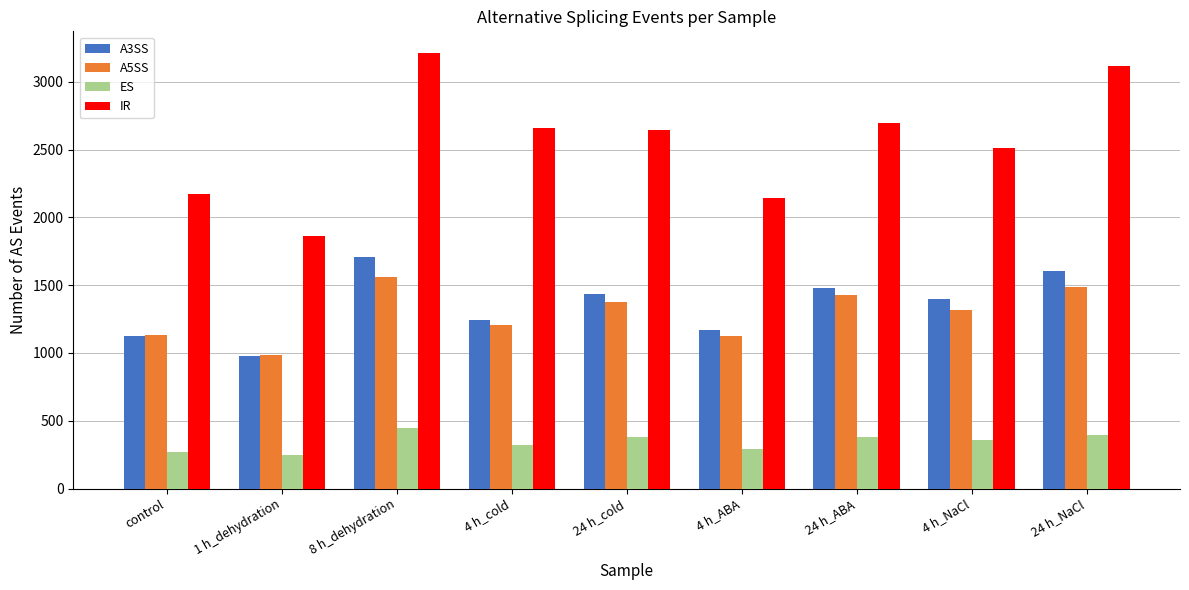

Where is IR nearest to the value 2538?

4 h_NaCl